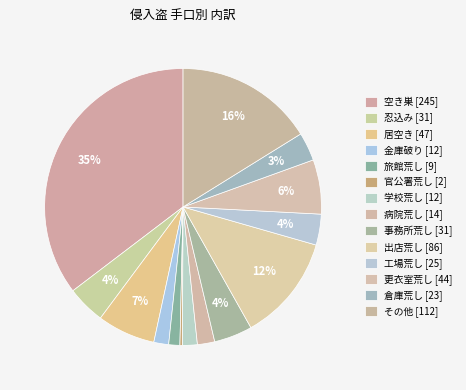

What is the largest slice in the pie chart?

空き巣